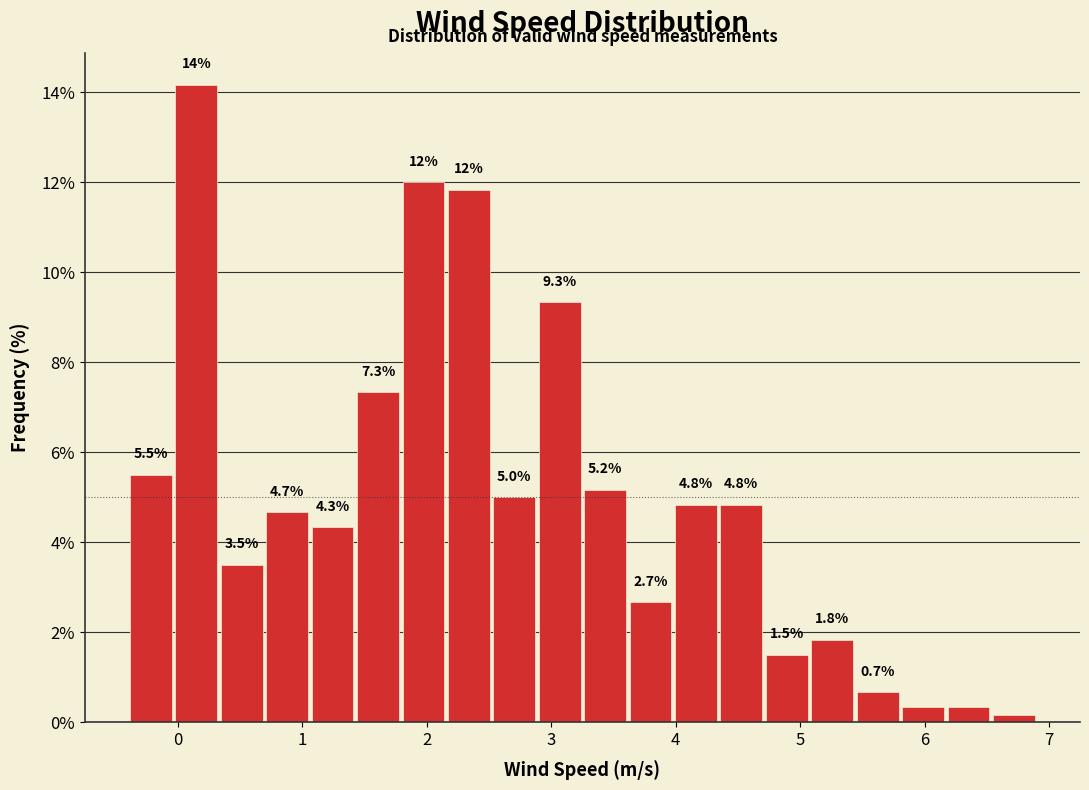

Read against the x-axis, roughly where is the centre of the tallest bar?

0.1